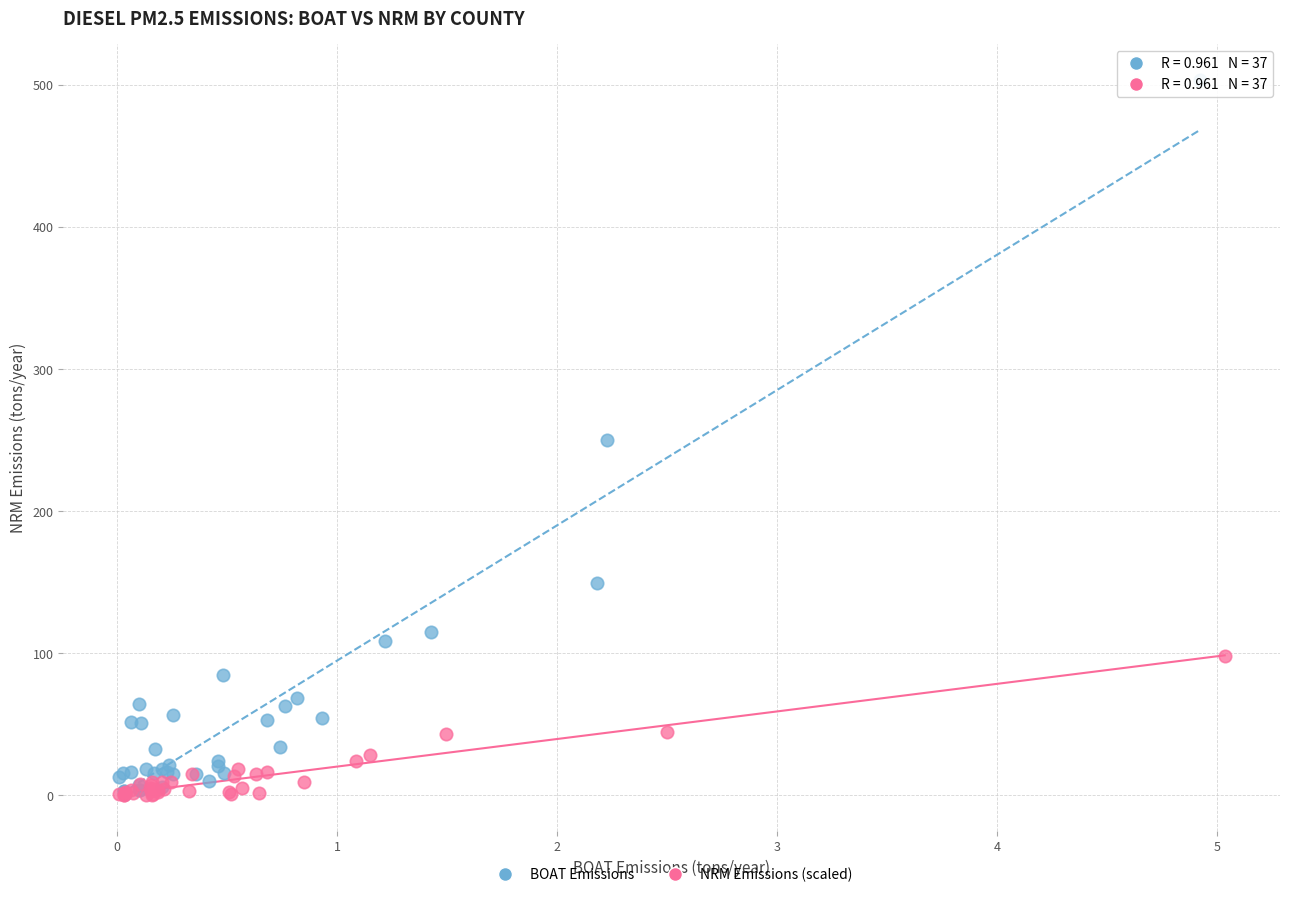

Which series reaches the maximum Y coordinate?

BOAT Emissions